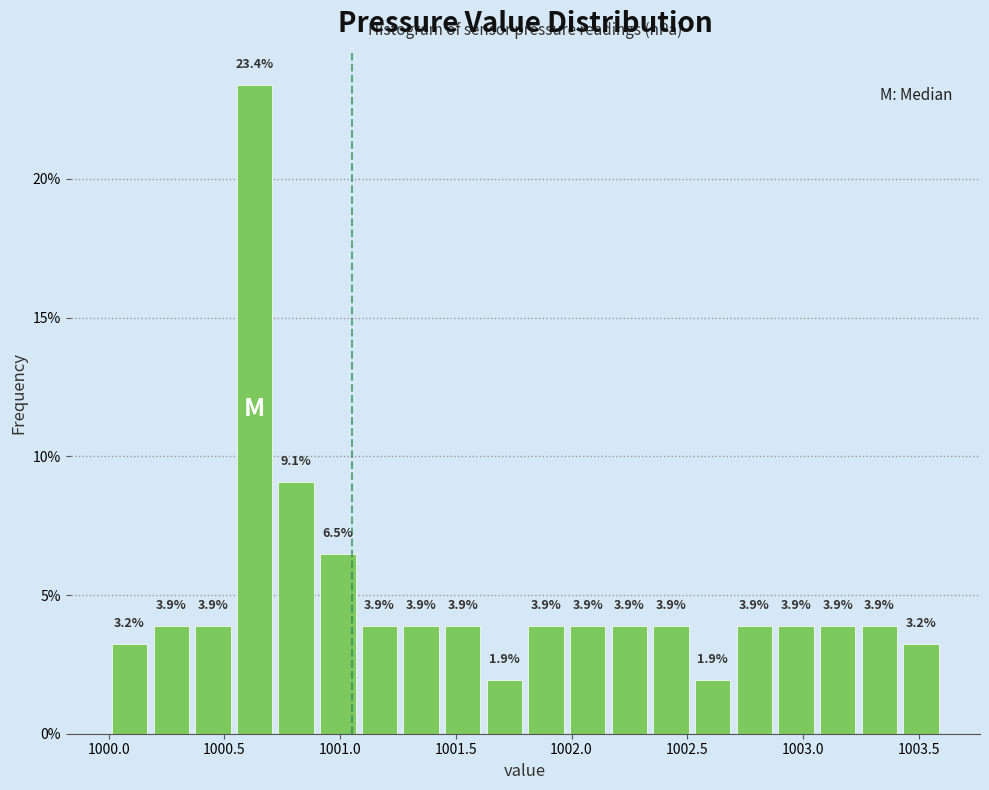

Read against the x-axis, roughly where is the centre of the tallest bar?

1000.65